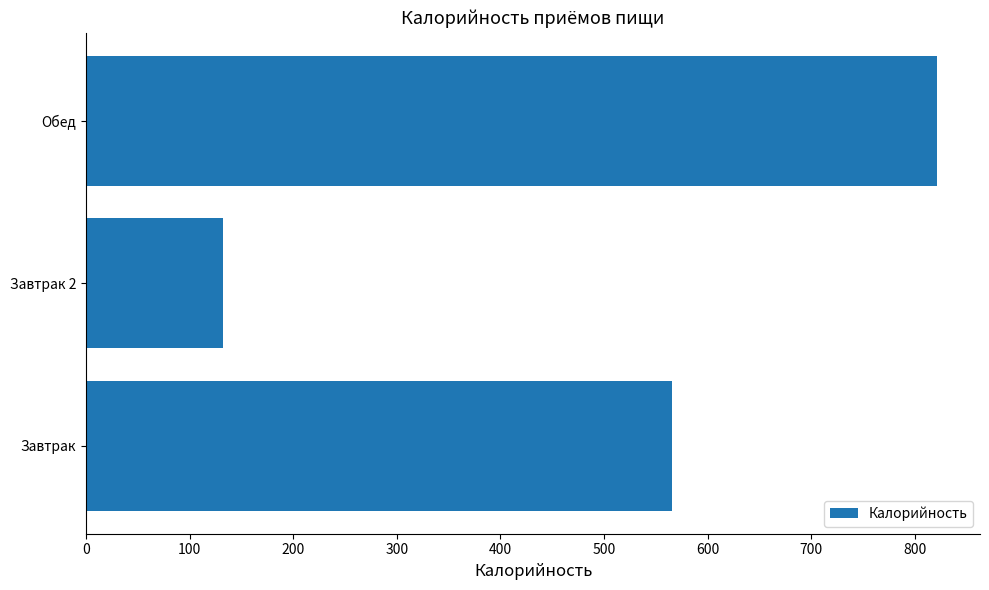

What is the difference between the maximum and second lowest values?

256